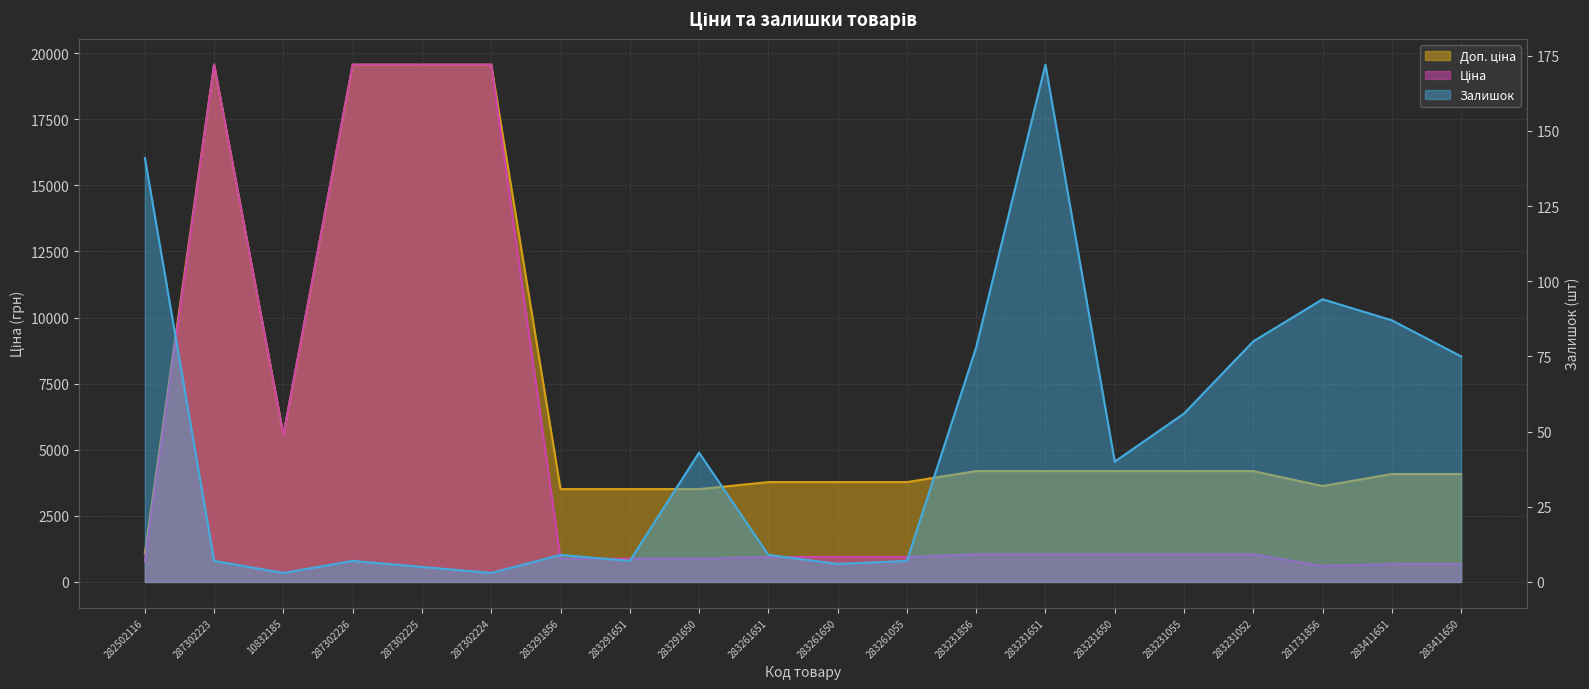

True or false: Ціна and Доп. ціна cross at least once.

False